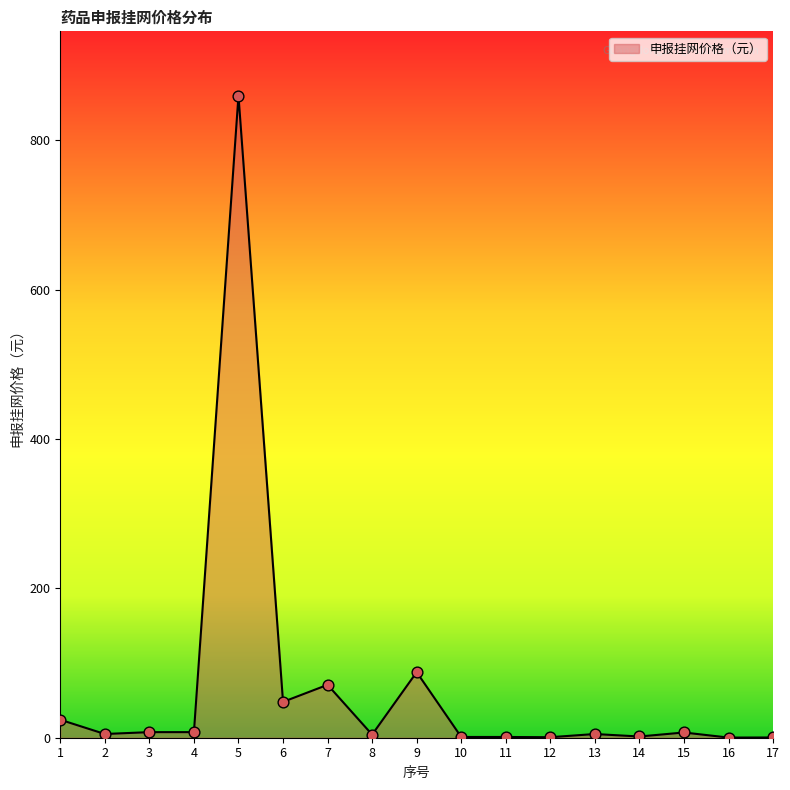

What is the change in value from 2 to 5?

+855.0